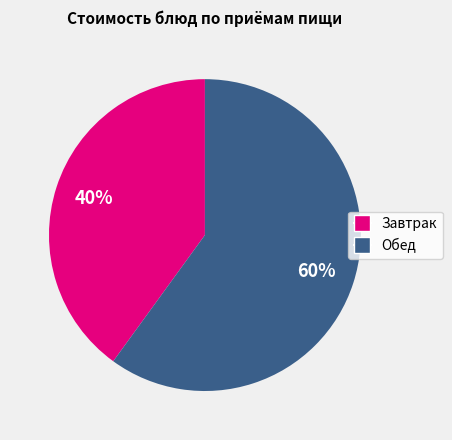

Is there a majority slice in this chart?

Yes